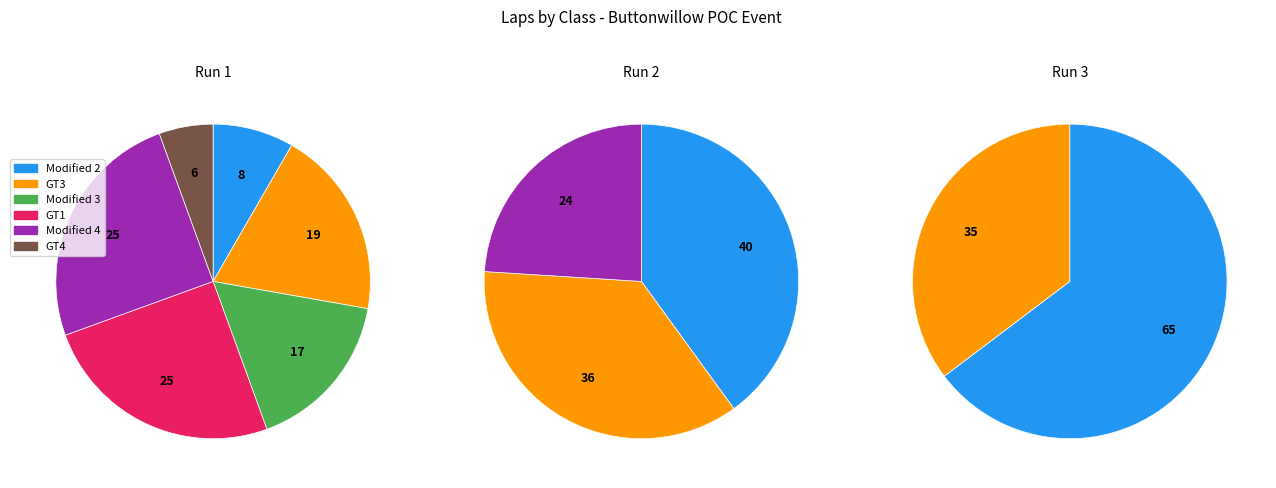

Is the sum of 1 and 0 greater than half?

Yes